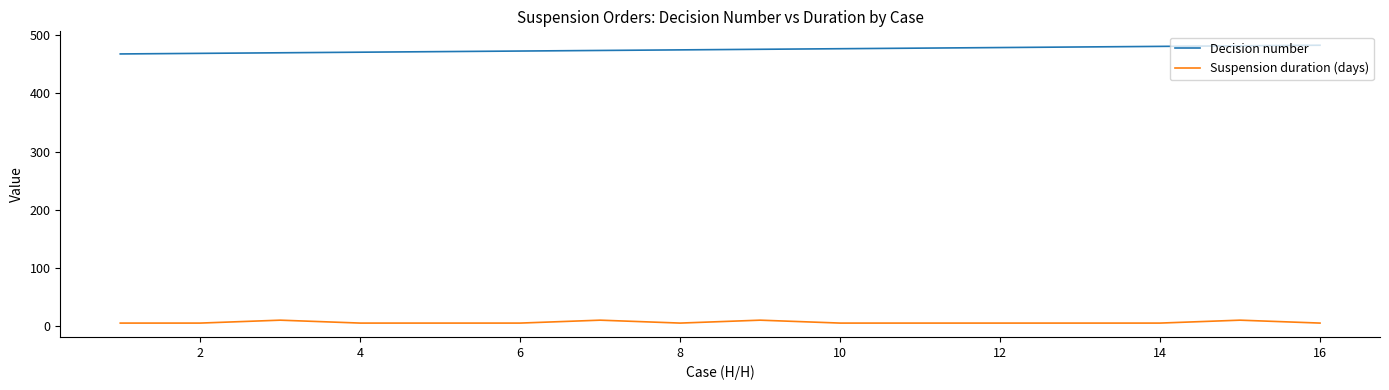

True or false: Decision number and Suspension duration (days) intersect in this chart.

False